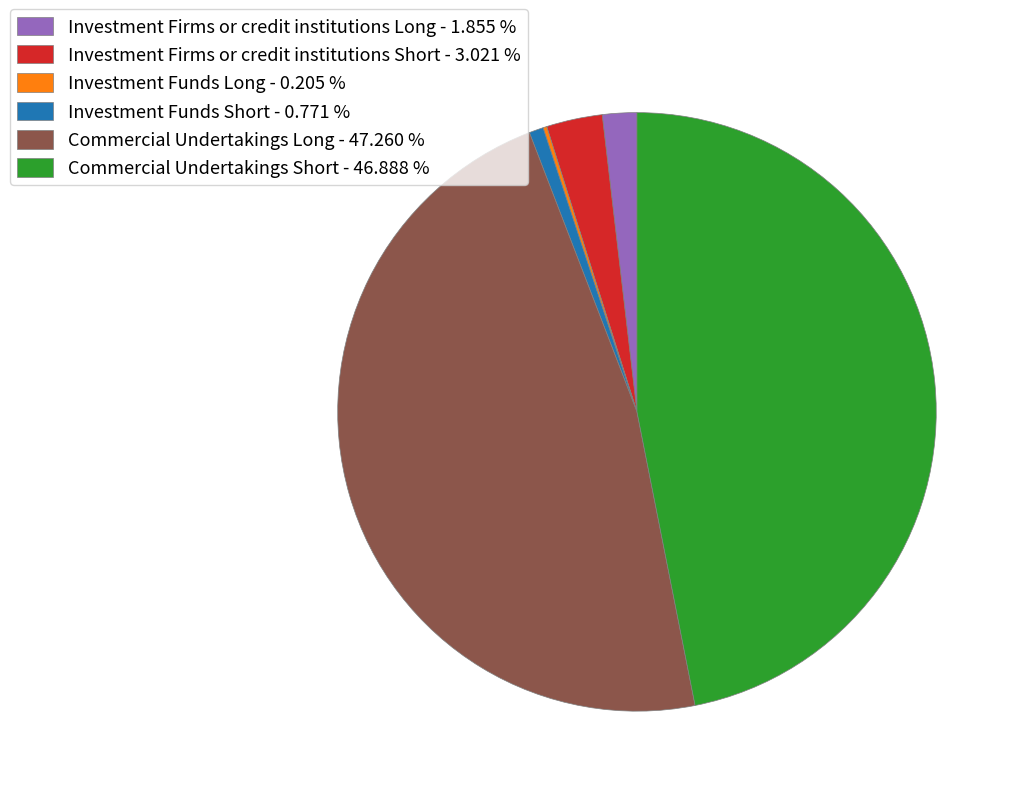

Is Investment Funds Short - 0.771 % the majority of the pie?

No